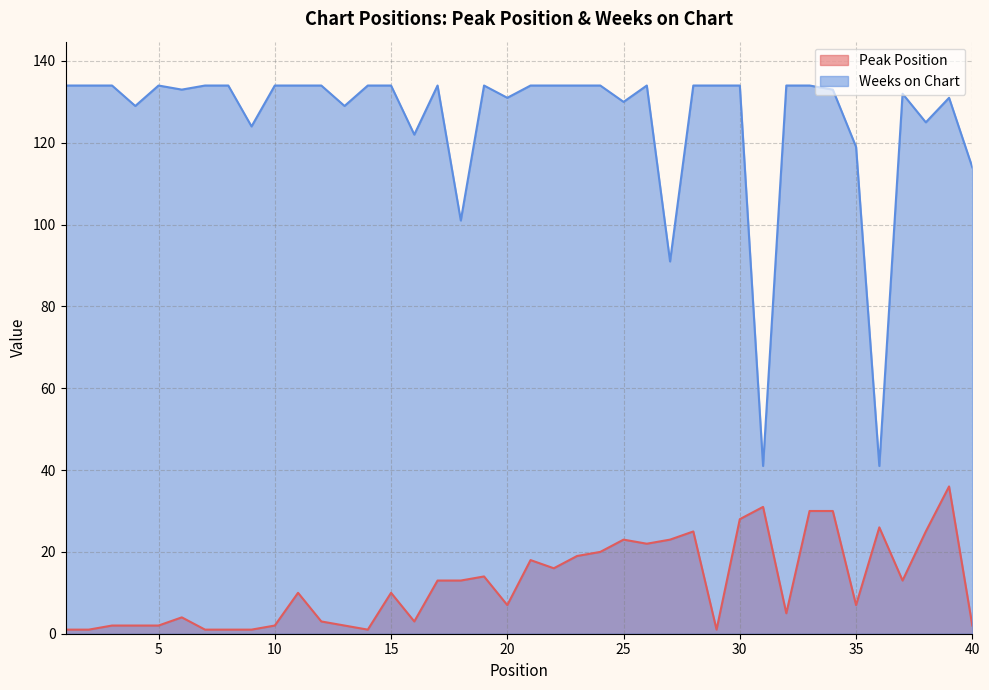

Between 40 and 11, which is larger?

11